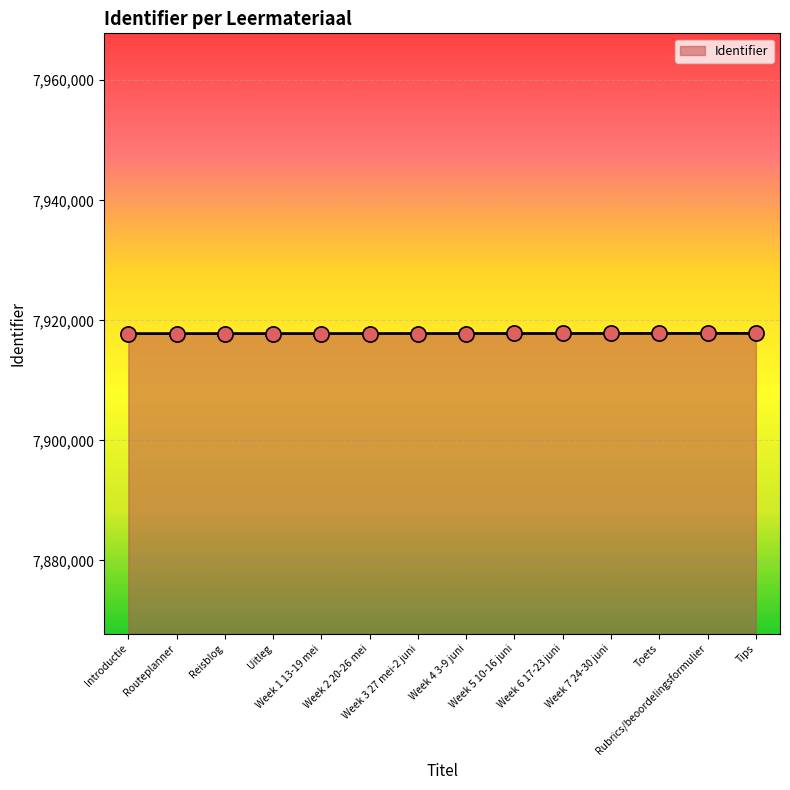

What is the change in value from Reisblog to Uitleg?

+1